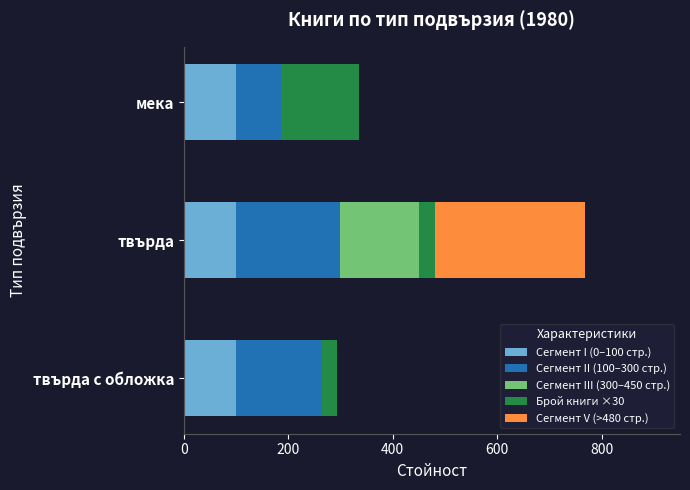

Is it true that Сегмент I (0–100 стр.) equals 100.0 at мека?

True